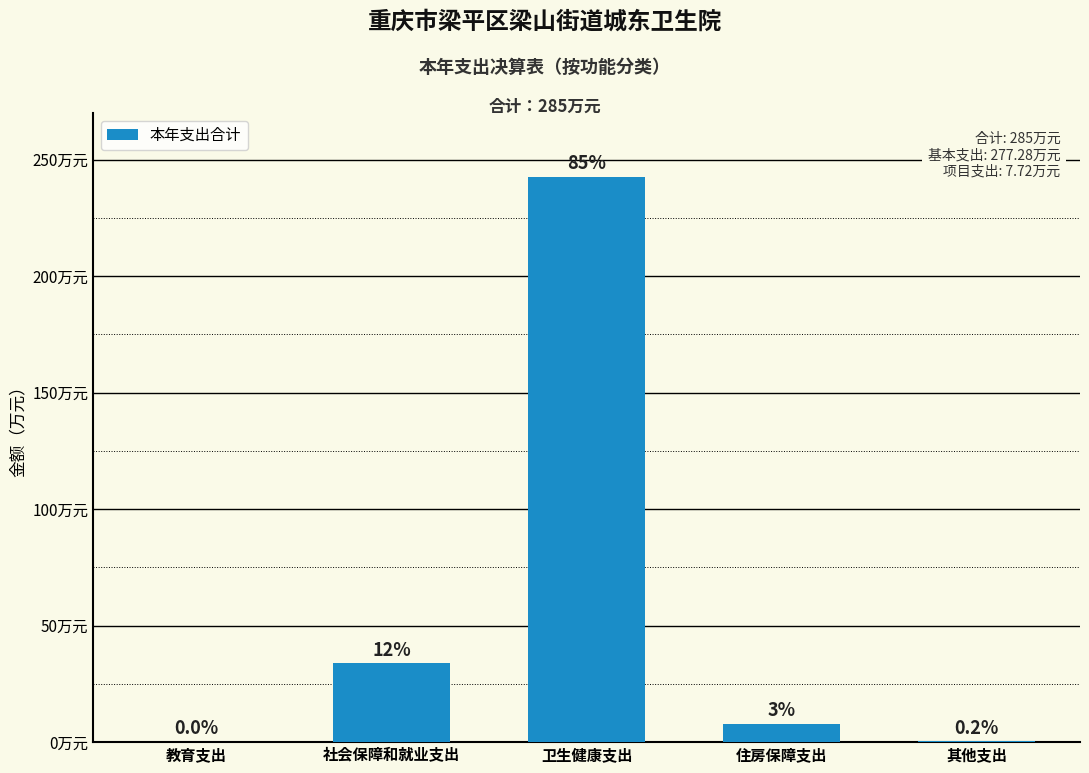

Are the bars horizontal?

No